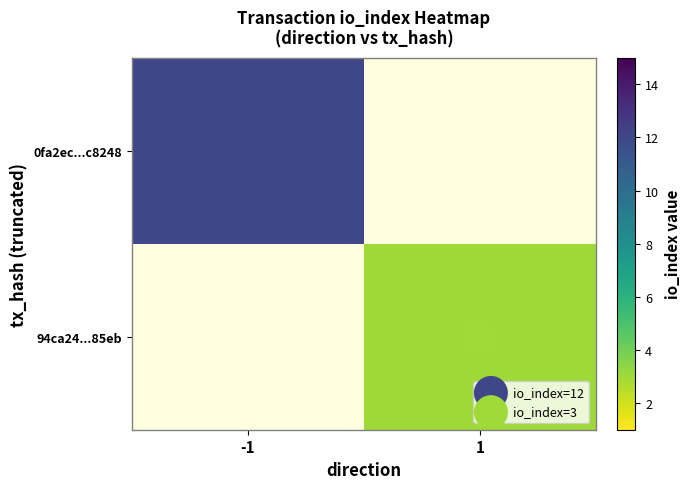

Rank the series at 1 from lowest to highest value.

0fa2ec...c8248, 94ca24...85eb